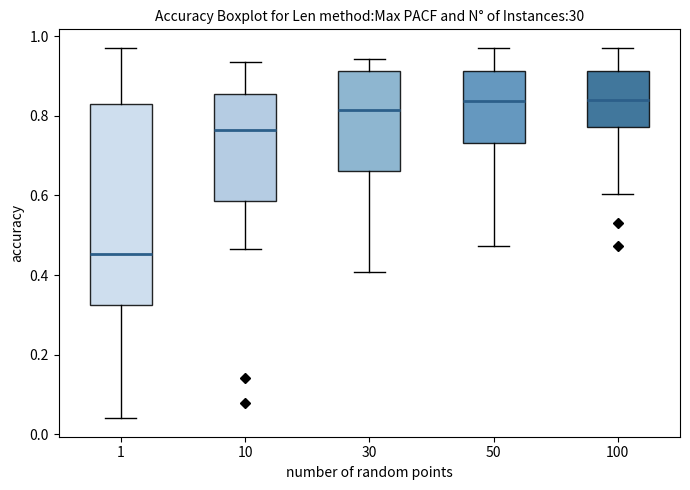

Which box's median line is the lowest?

1